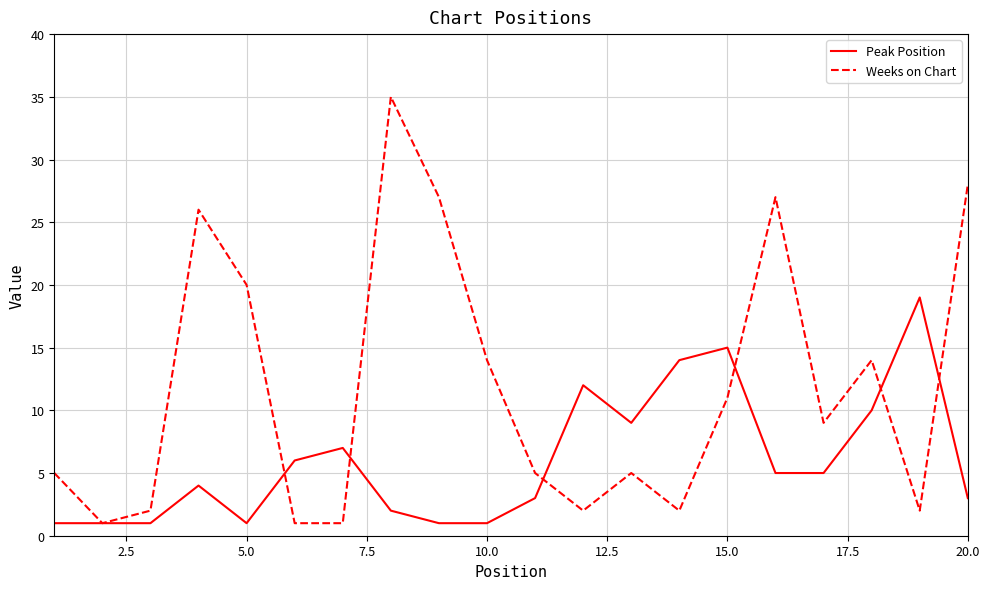

Which series has the largest total across all categories?

Weeks on Chart